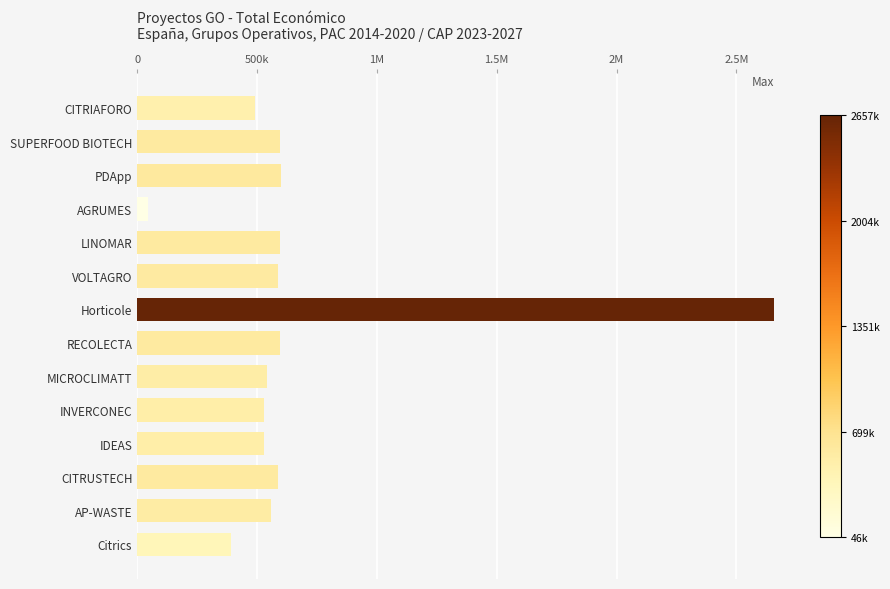

What is the smallest value displayed?

46300